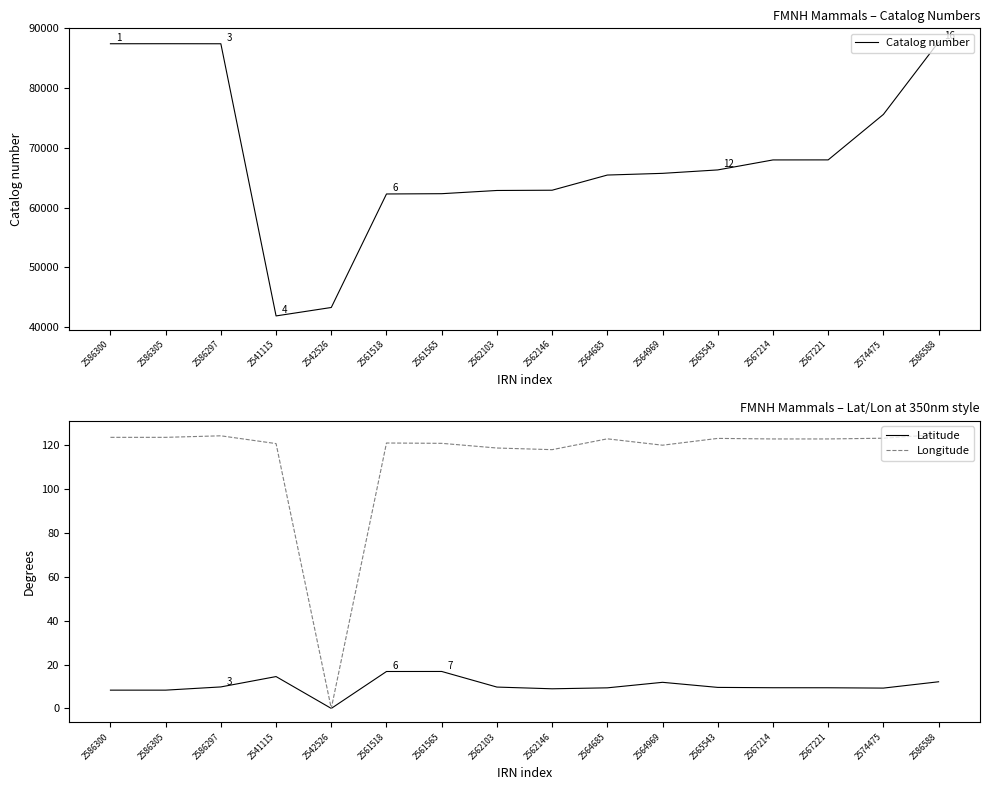

What are all the series names shown in the legend?

Catalog number, Latitude, Longitude